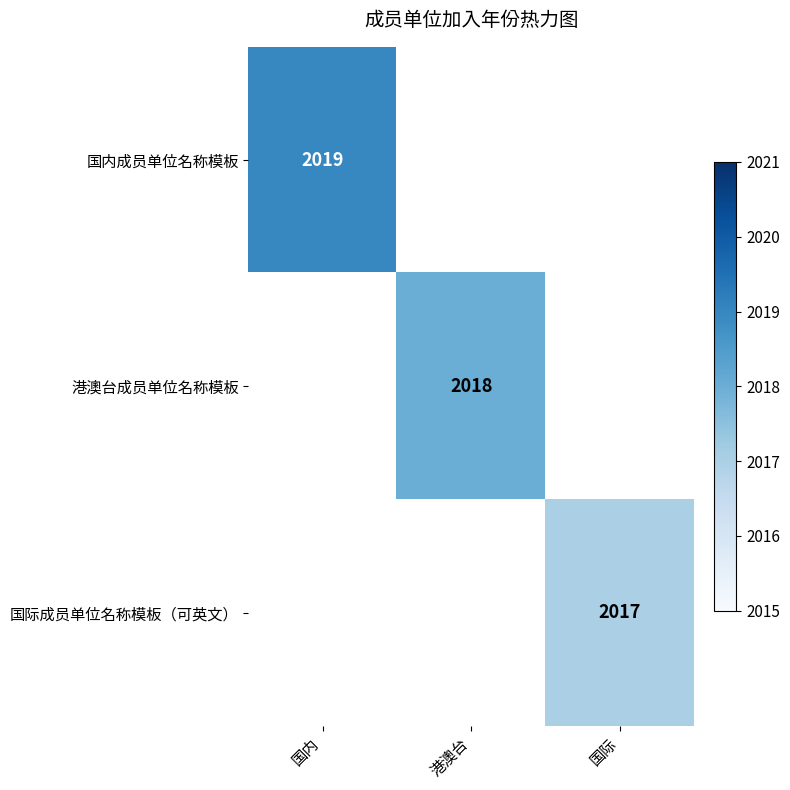

The value of 国内成员单位名称模板 at 国内 is 2019. True or false?

True